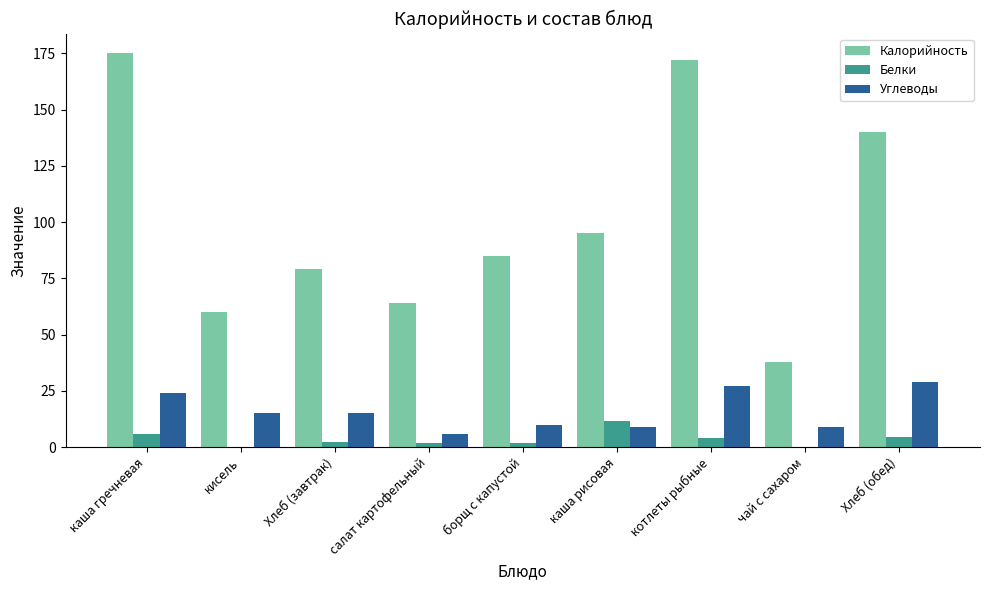

Which series has the largest total across all categories?

Калорийность